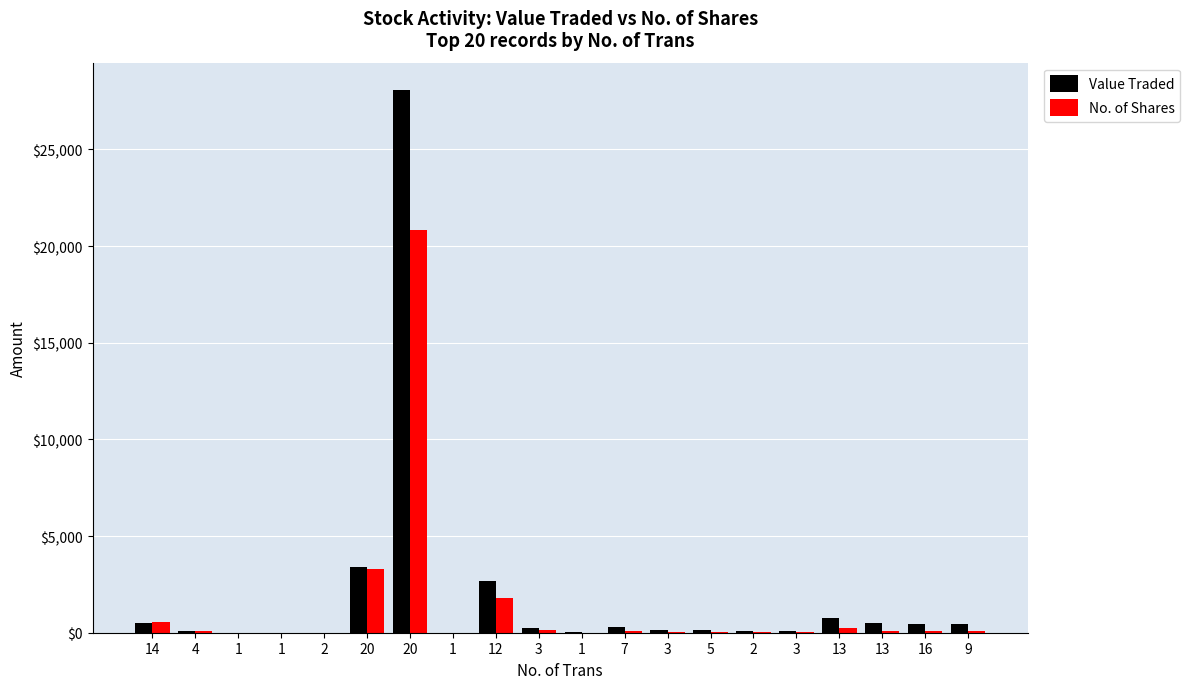

What is the label of the 19th bar from the right?

4